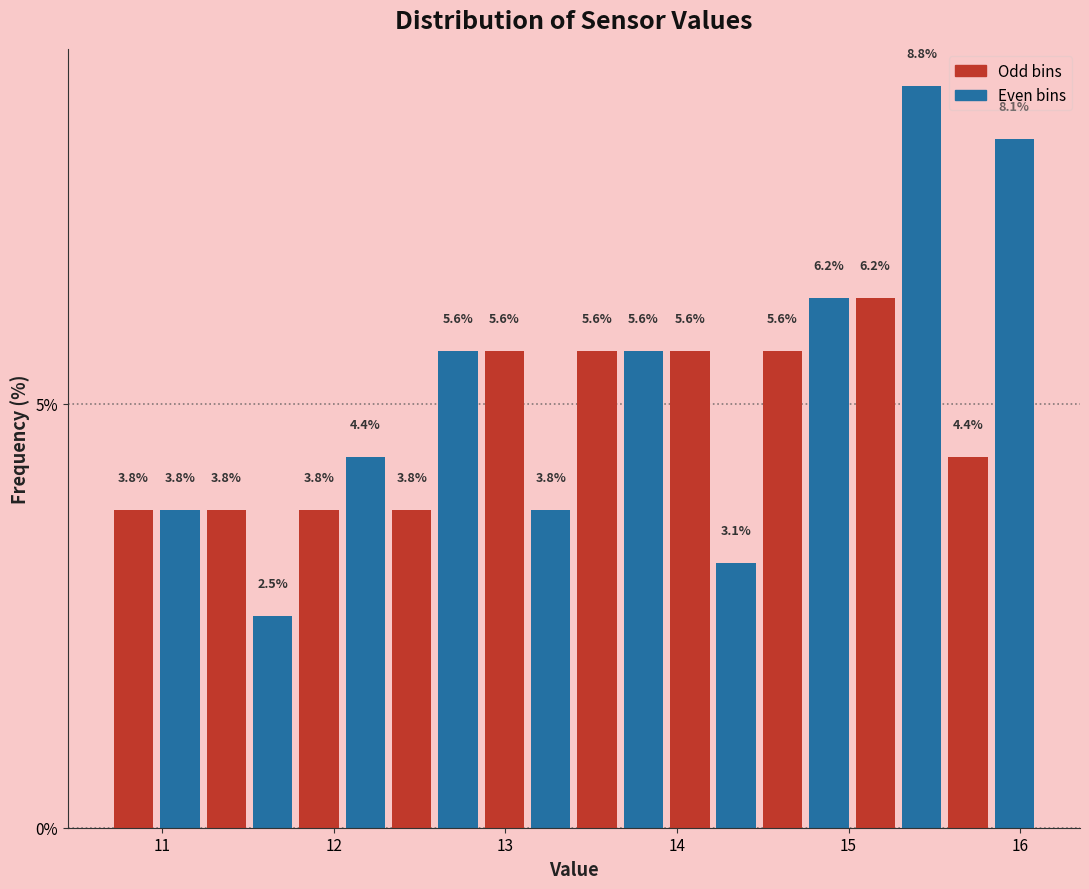

Read against the x-axis, roughly where is the centre of the tallest bar?

15.4